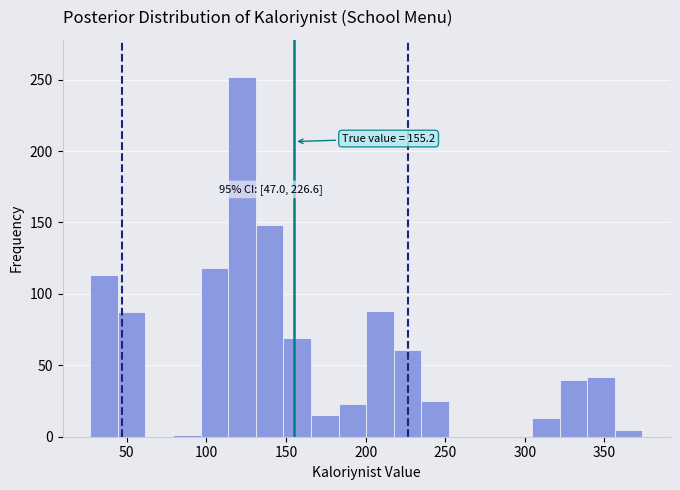

Read against the x-axis, roughly where is the centre of the tallest bar?

120